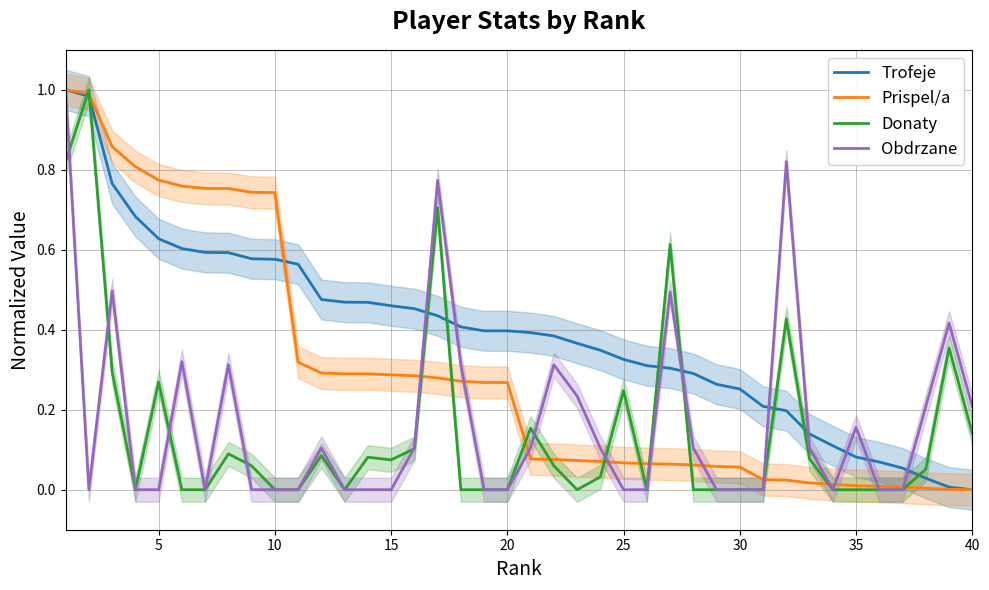

What is the difference between the second highest and second lowest values in the Prispel/a series?

1.0